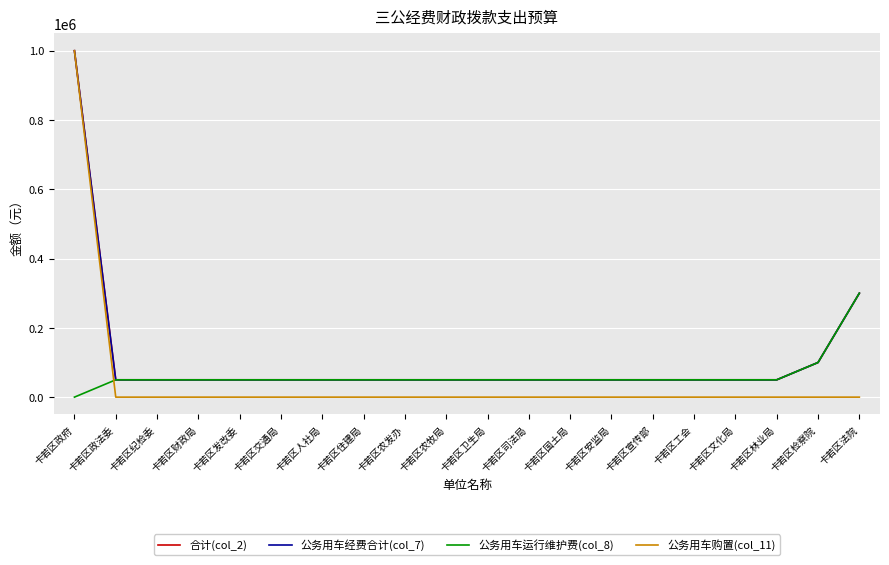

Does the chart have visible grid lines?

Yes